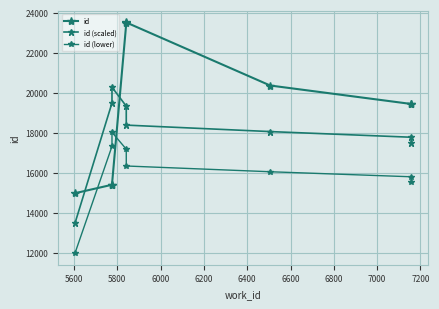

How many lines are shown in the chart?

3